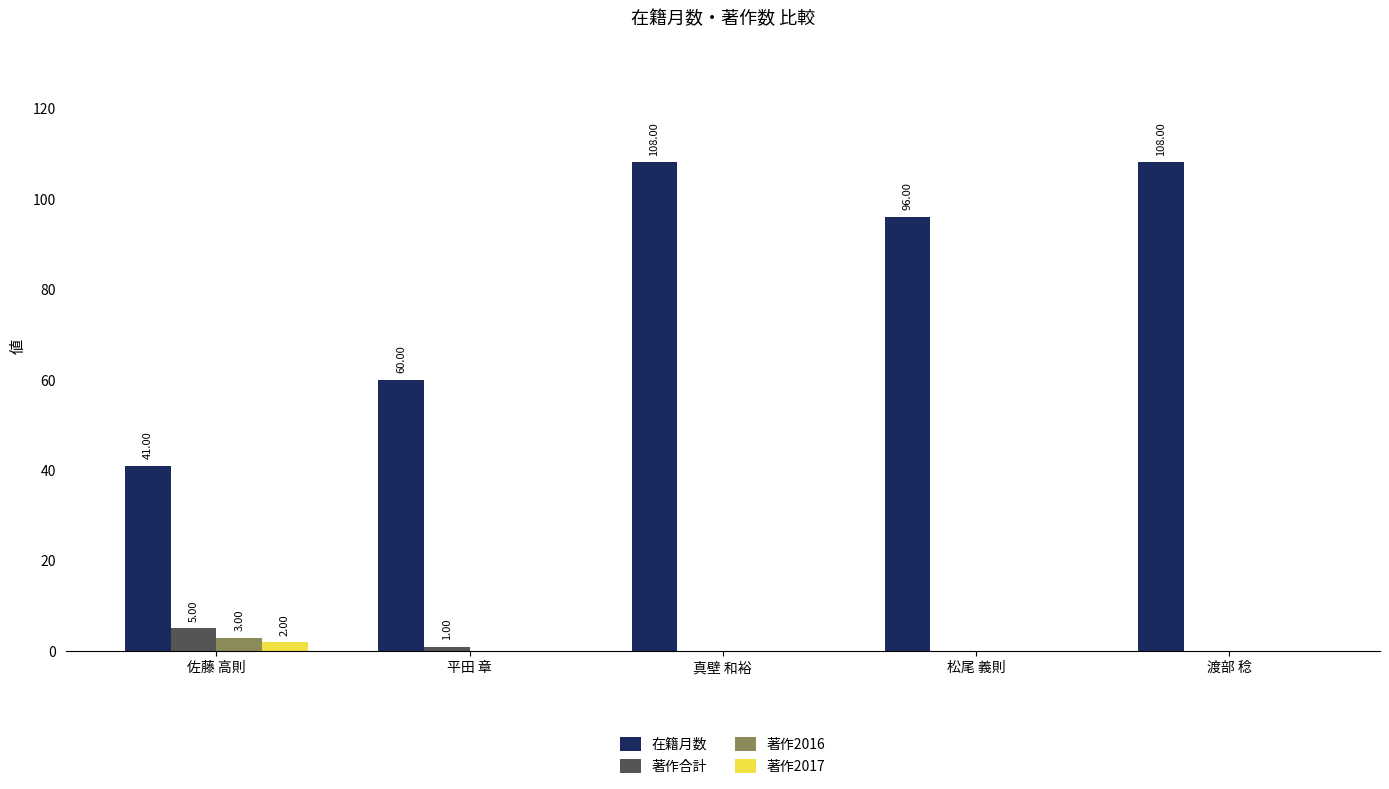

What is the sum of the 在籍月数 values at 真壁 和裕 and 渡部 稔?

216